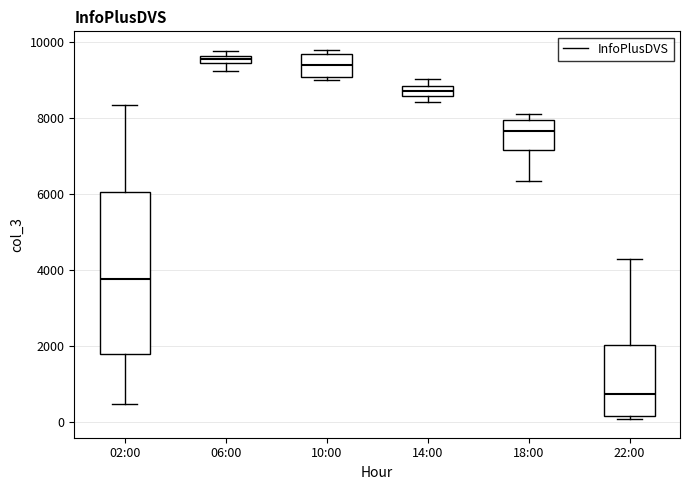

Where does the lower whisker of the box for 02:00 end on the y-axis? The values are not printed on the chart, so give them approximately, as read against the axis.

400